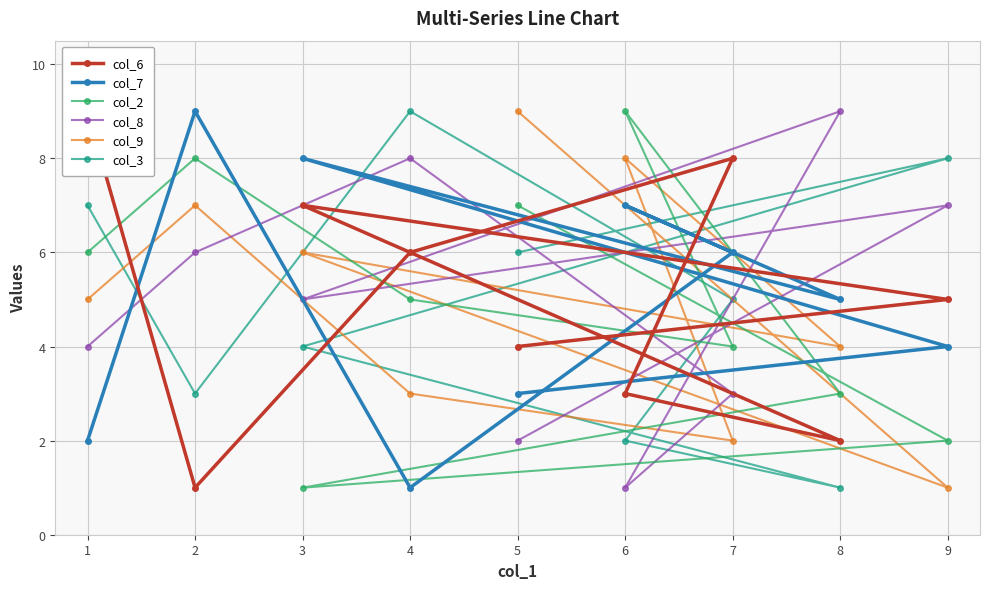

How many times do col_9 and col_3 cross each other?

5